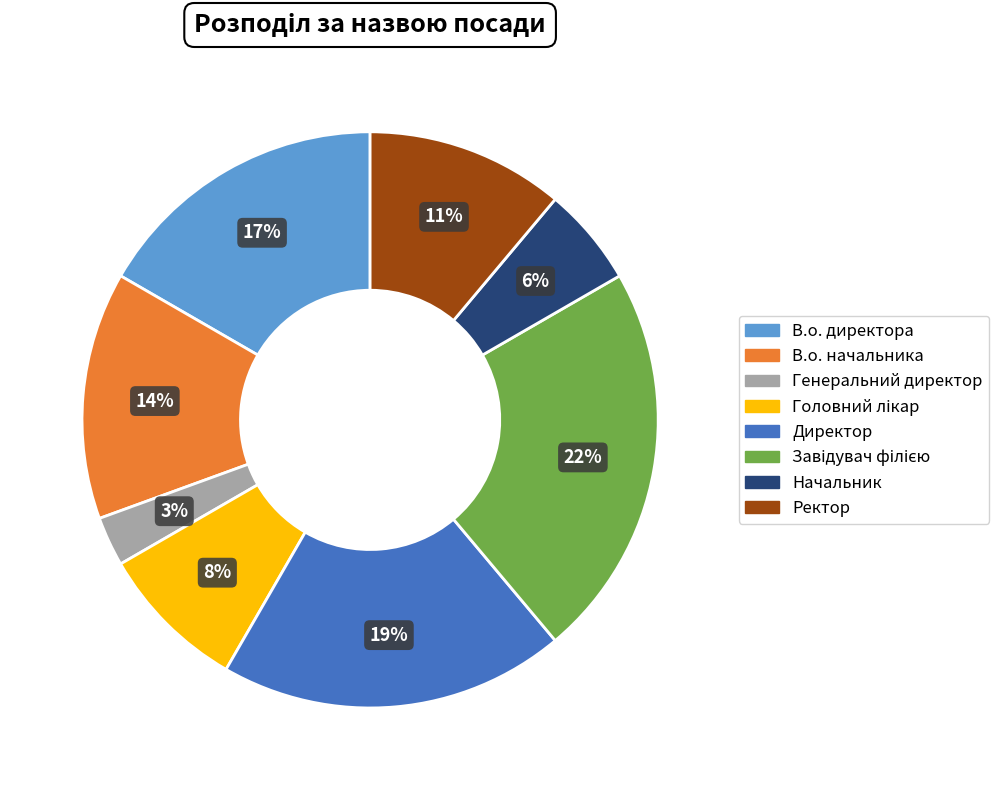

True or false: Начальник accounts for 6% of the total.

True